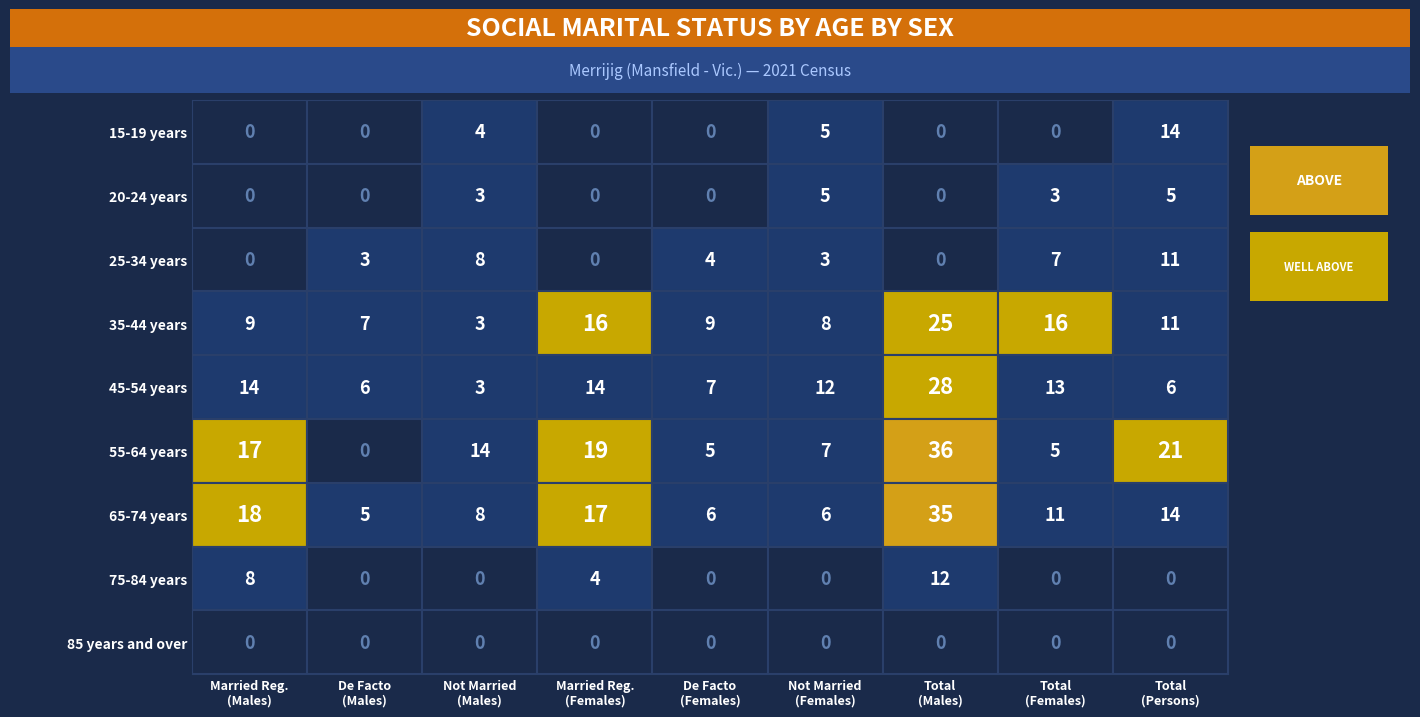

Rank the categories by 55-64 years value from lowest to highest.

1, 4, 7, 5, 2, 0, 3, 8, 6